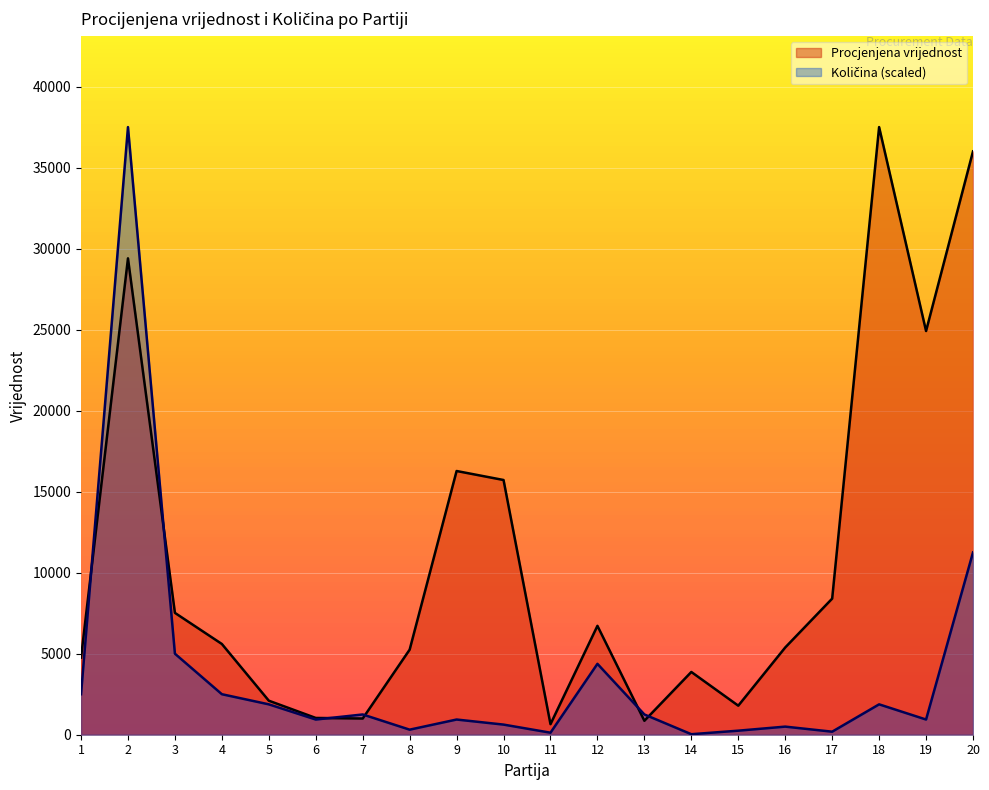

What is the difference between the highest and lowest values at 16?

4884.0